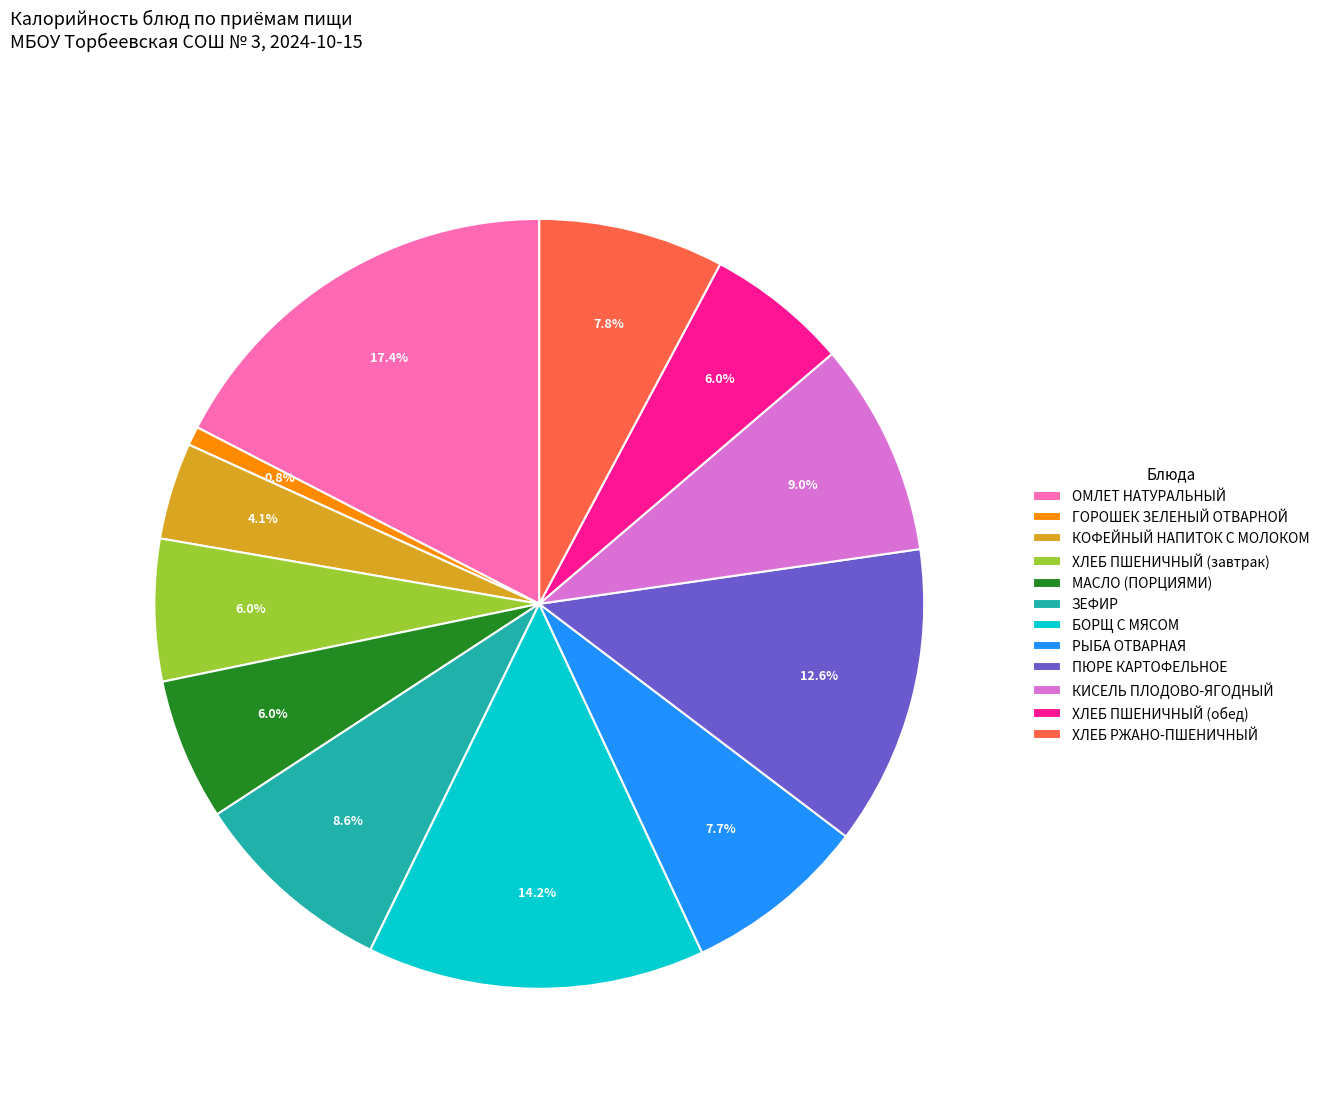

Approximately how many times larger is the value at ЗЕФИР compared to ГОРОШЕК ЗЕЛЕНЫЙ ОТВАРНОЙ?

10.8